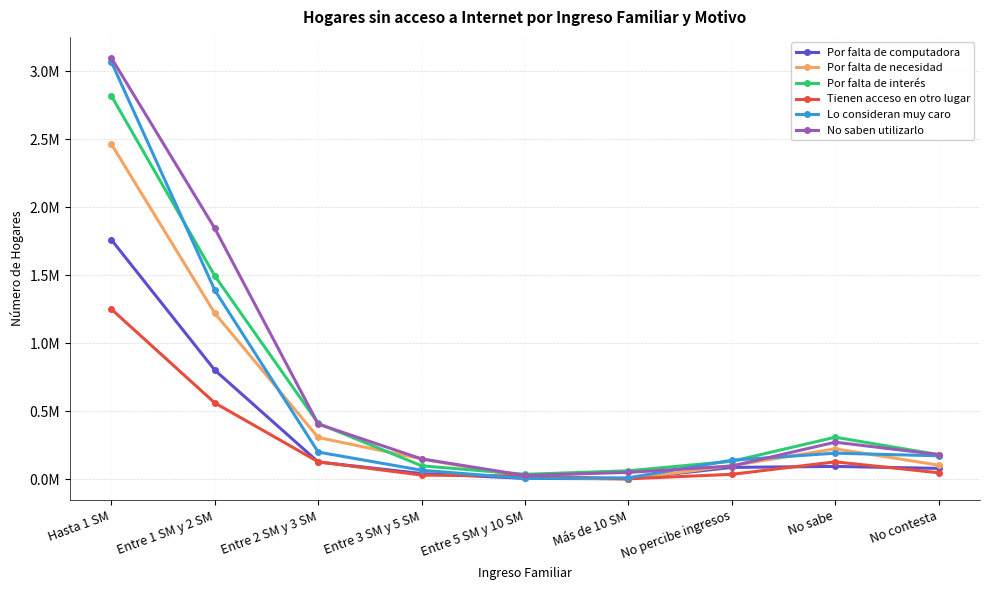

The value of Por falta de computadora at Más de 10 SM is 6310. True or false?

False